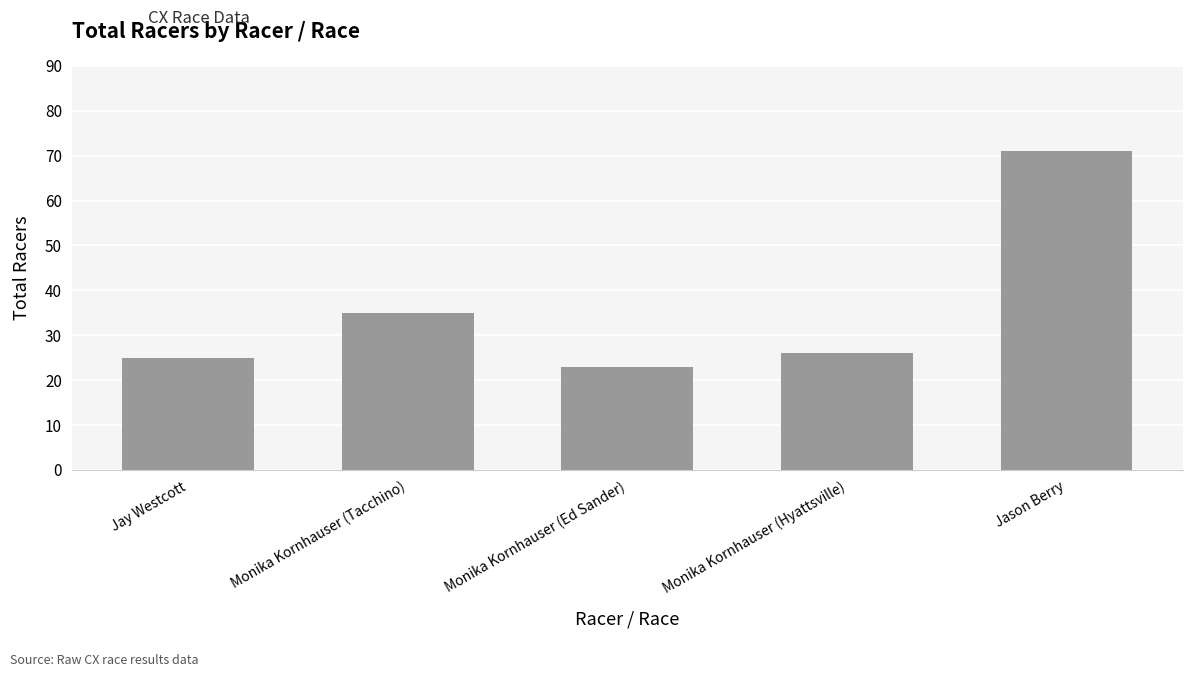

What is the greatest value displayed?

71